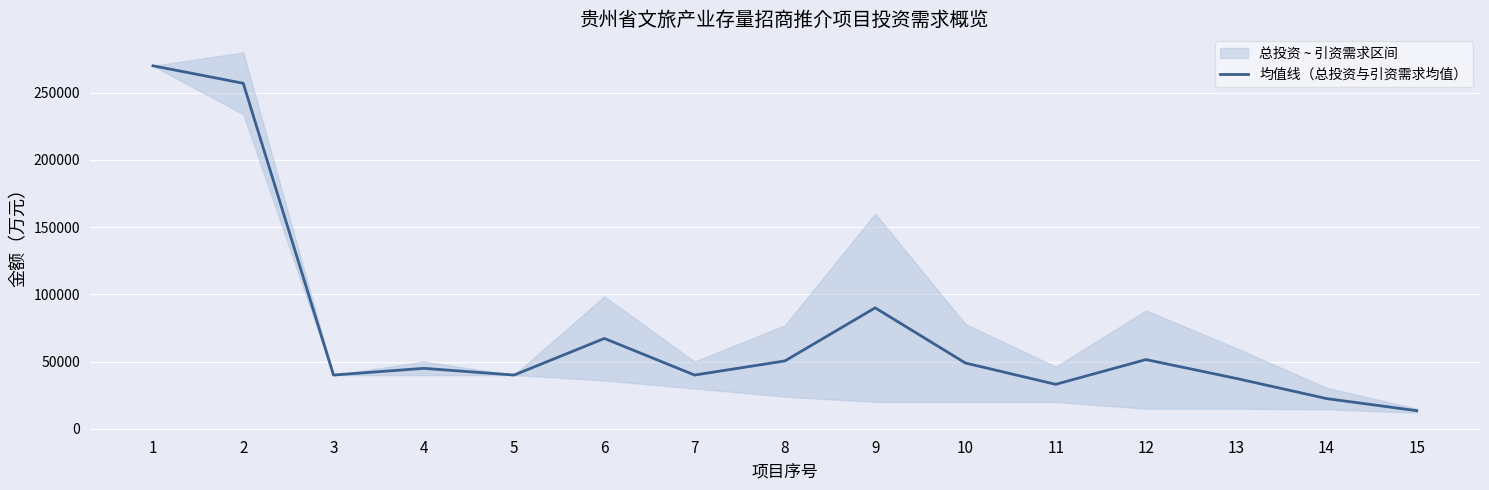

True or false: the data shows 77820.3 at 8.

False